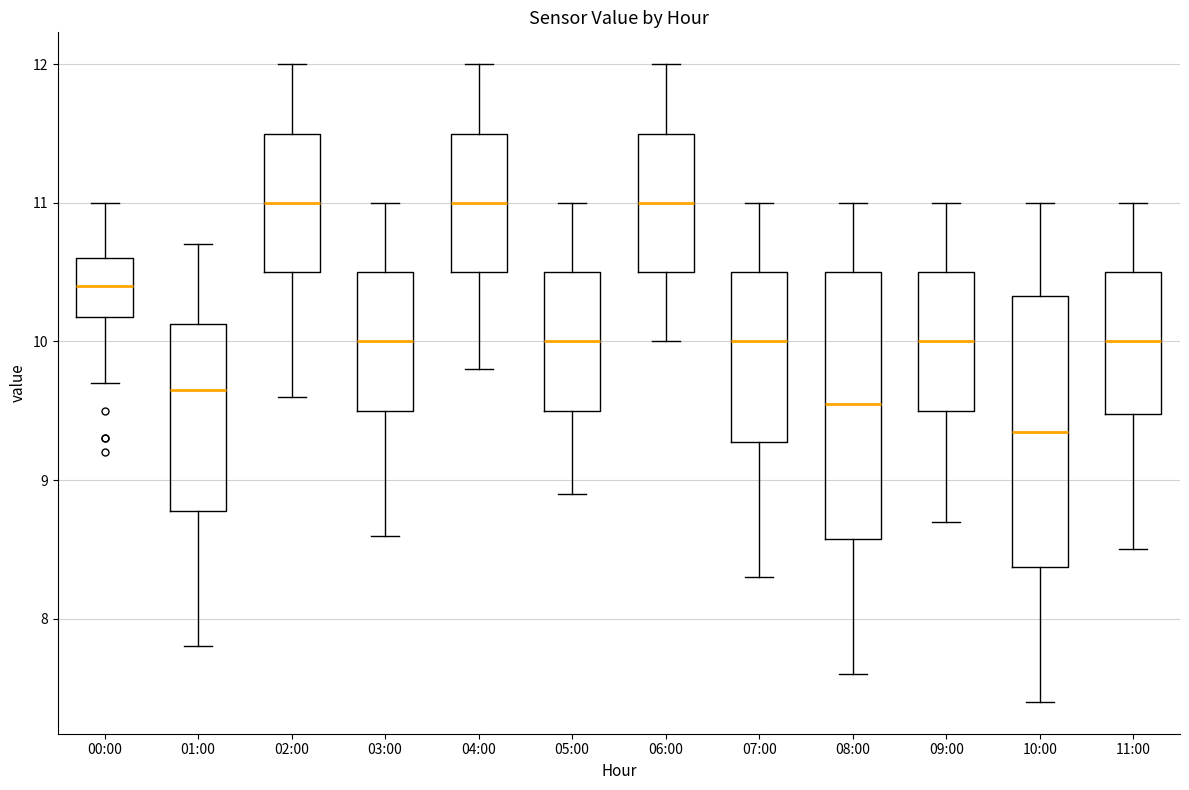

Where does the median line of the box for 08:00 sit on the y-axis? The values are not printed on the chart, so give them approximately, as read against the axis.

9.6